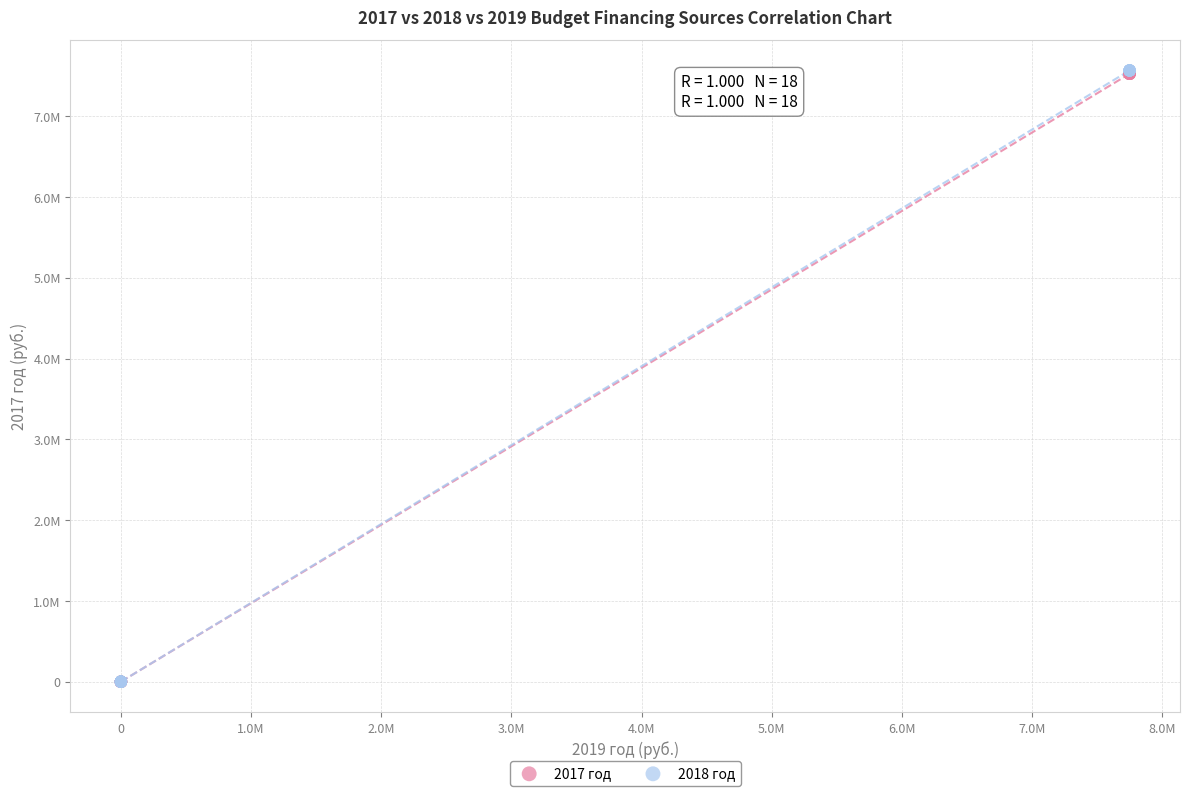

Which series has the widest spread of Y values?

2018 год